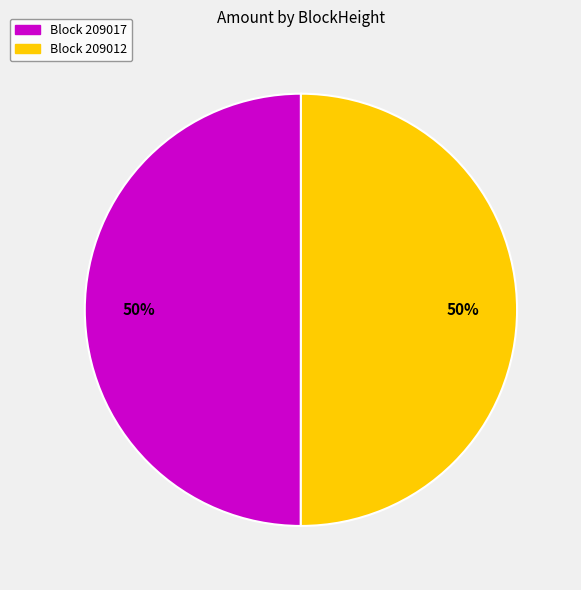

To the nearest percent, what is the average slice percentage?

50%